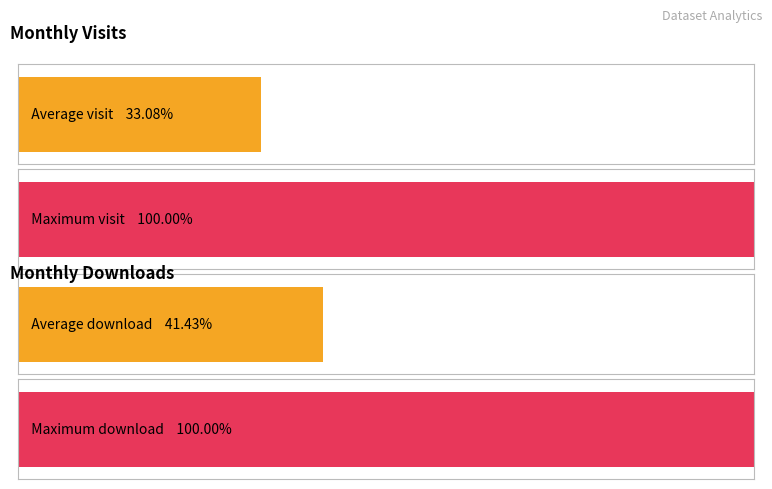

Rank the series by their maximum value, from lowest to highest.

monthly_download_resource, monthly_visit